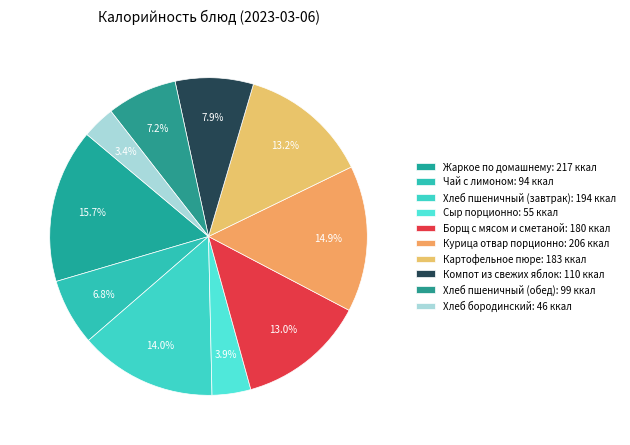

To the nearest percent, what portion does Борщ с мясом и сметаной represent?

13%